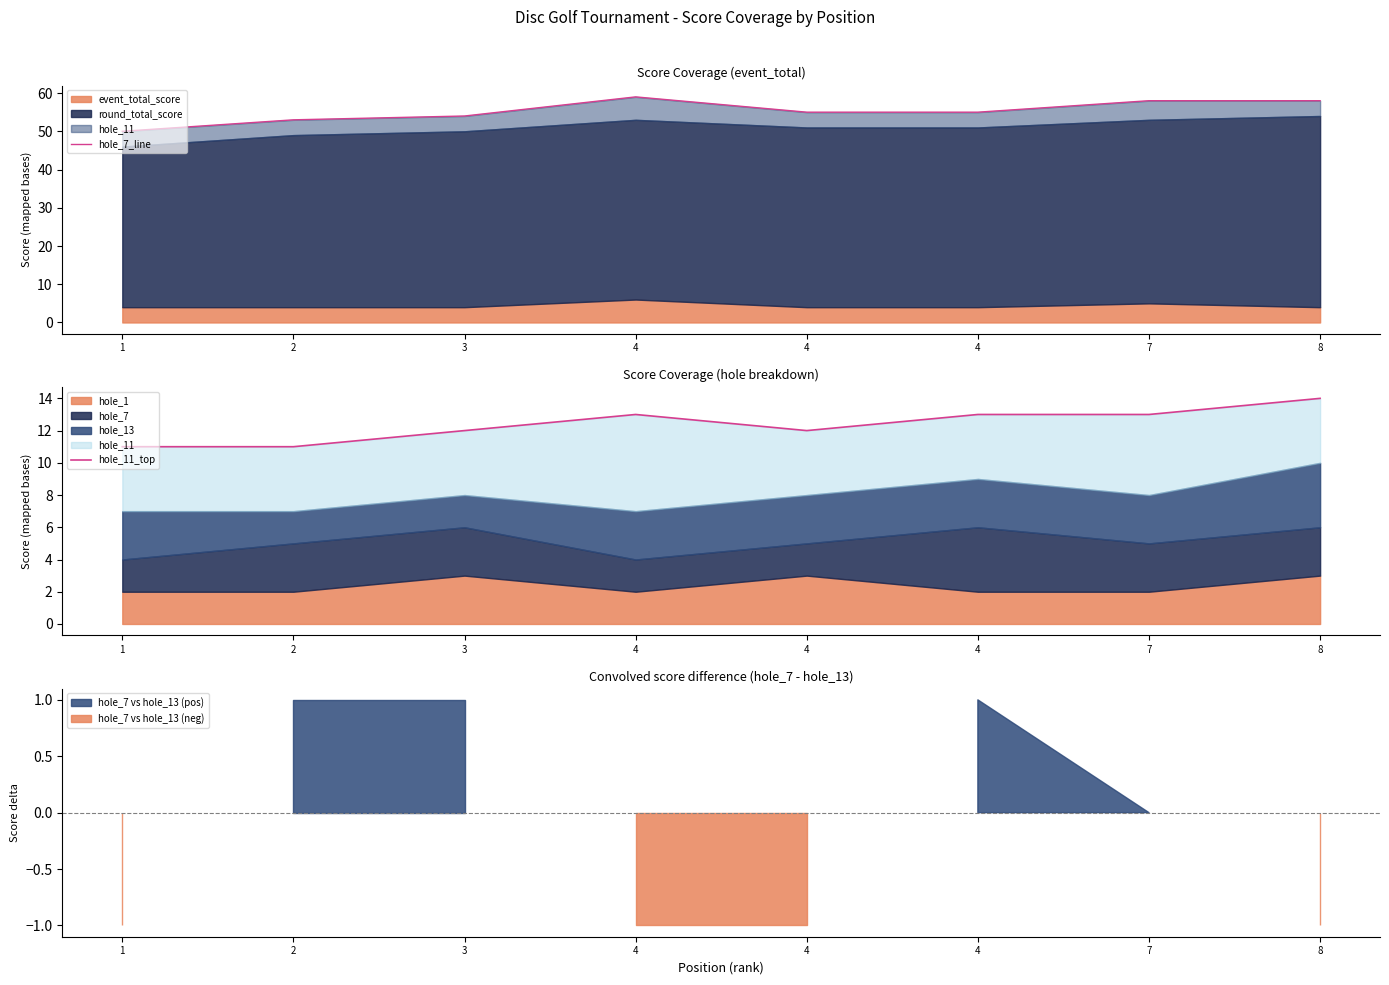

How many values in the hole_7_line series are below 55?

3